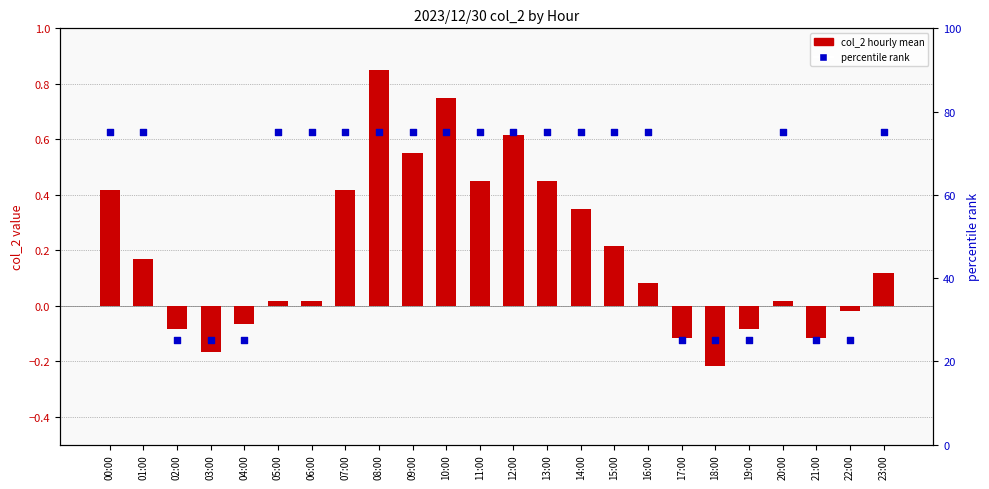

At how many categories does at least one series exceed 46?

16